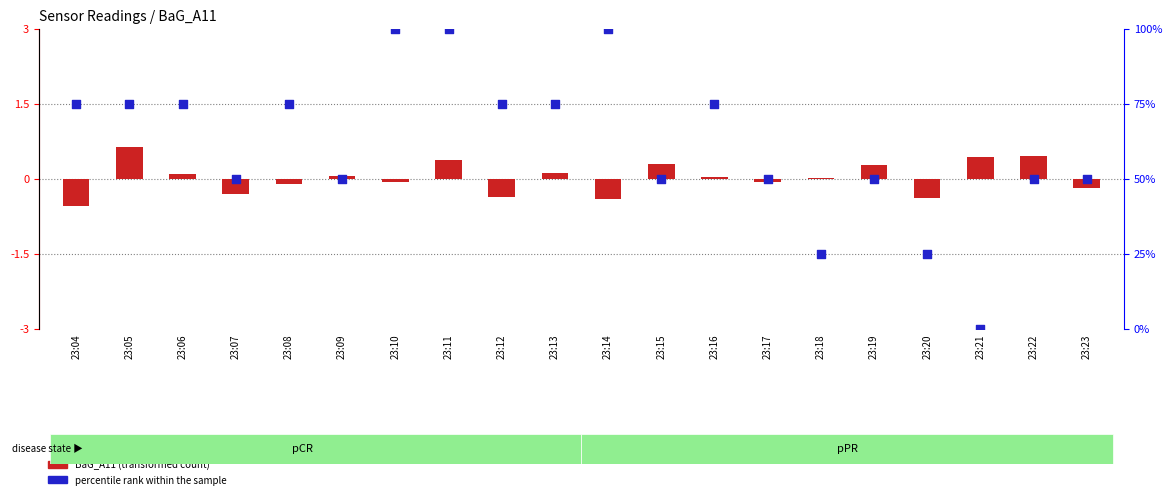

Which series reaches the maximum Y coordinate?

percentile rank within the sample